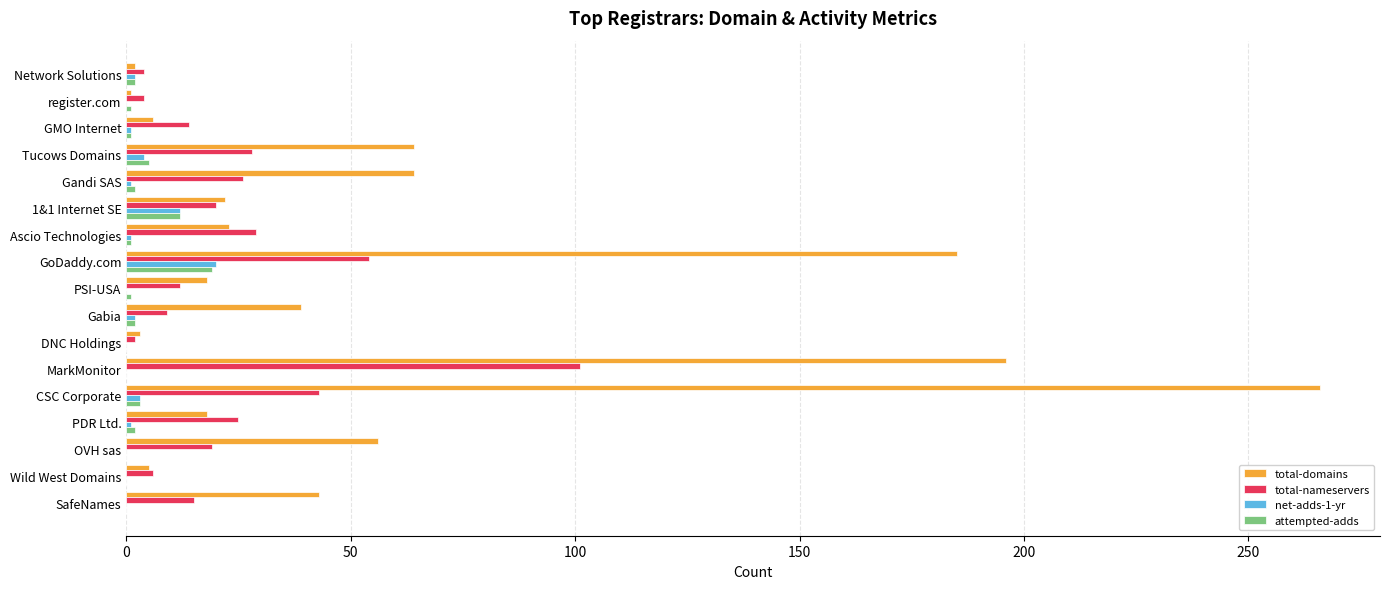

What is the sum of all total-nameservers values?

411